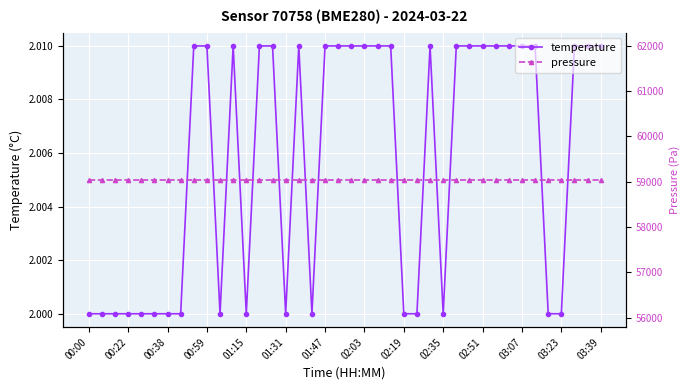

What are all the series names shown in the legend?

temperature, pressure